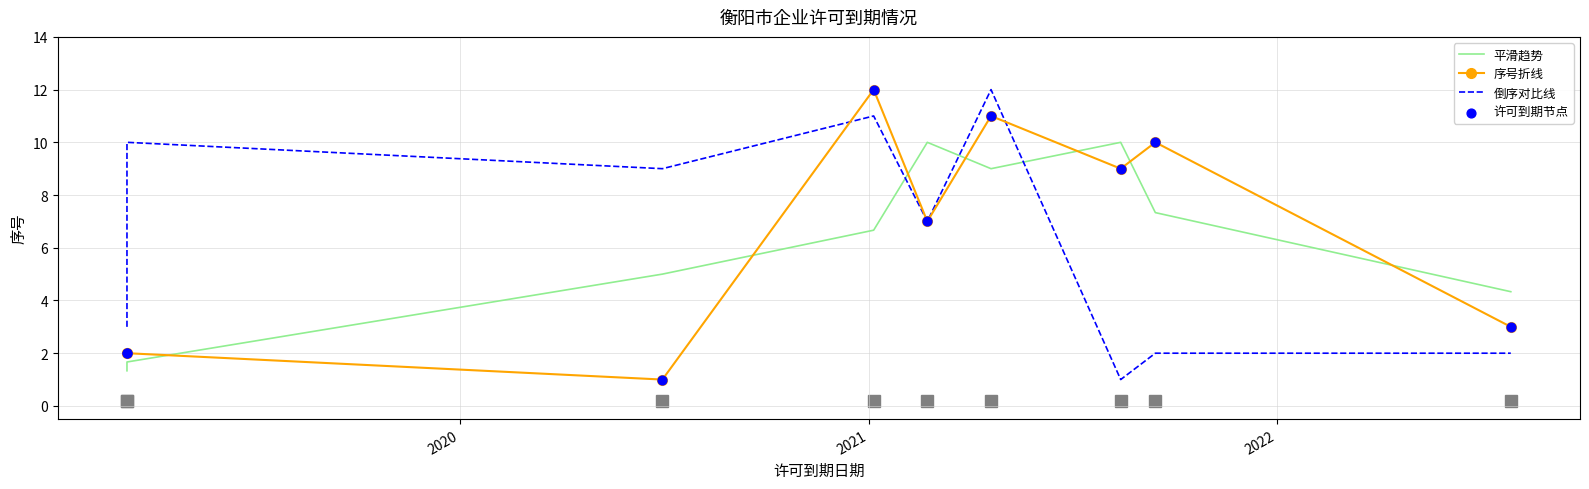

At how many categories does at least one series exceed 1?

9